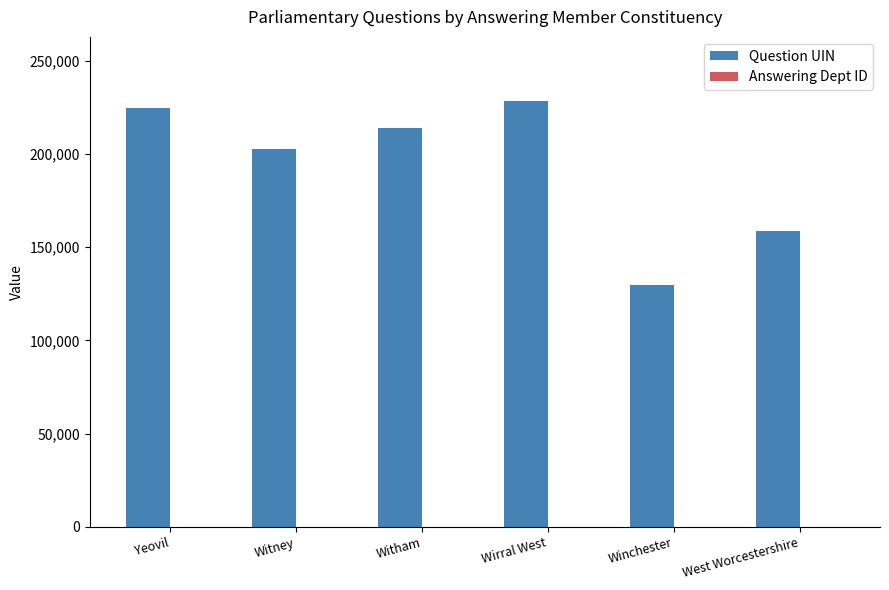

The Question UIN series shows 224613 at Yeovil. True or false?

True